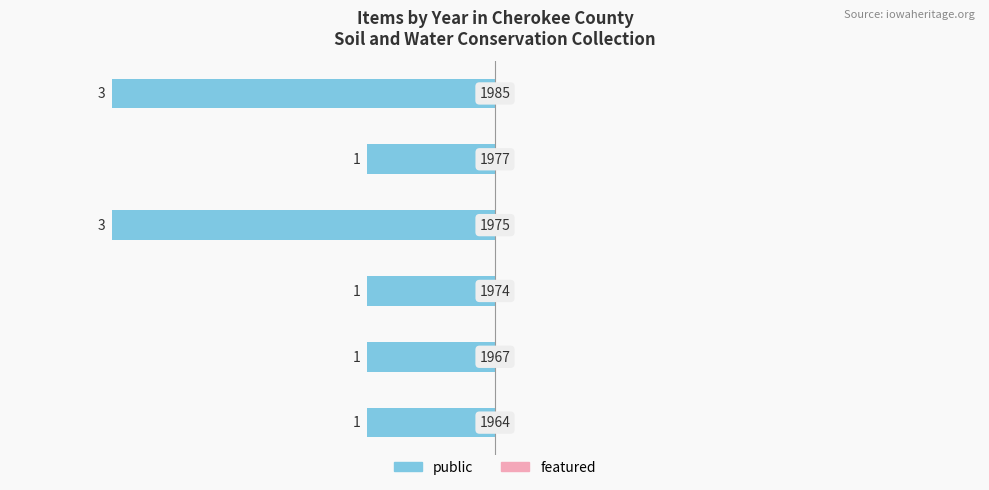

Does the chart contain any negative values?

Yes